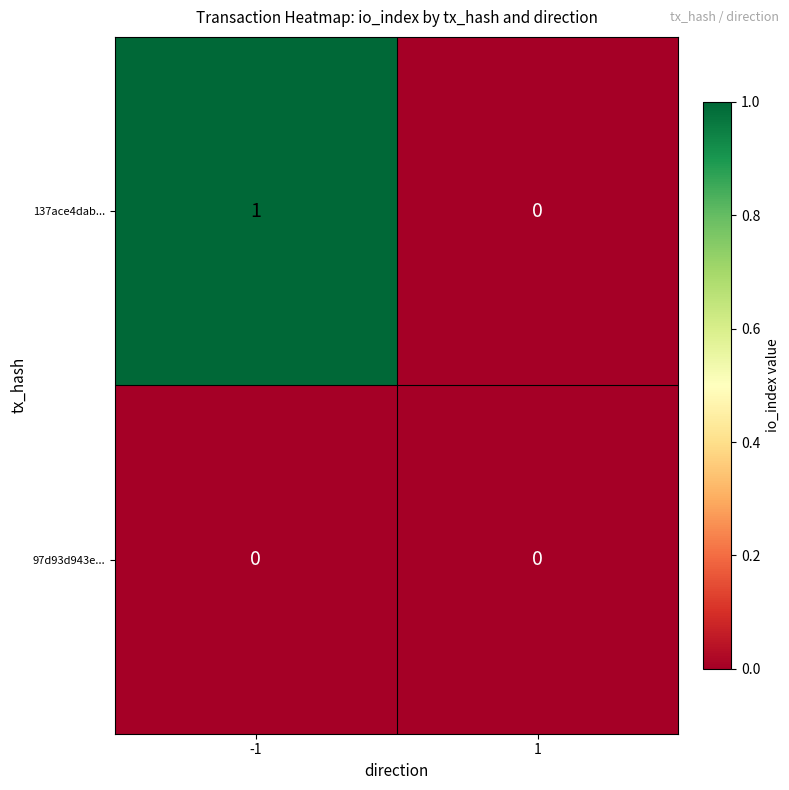

Rank the series at -1 from highest to lowest value.

137ace4dab..., 97d93d943e...